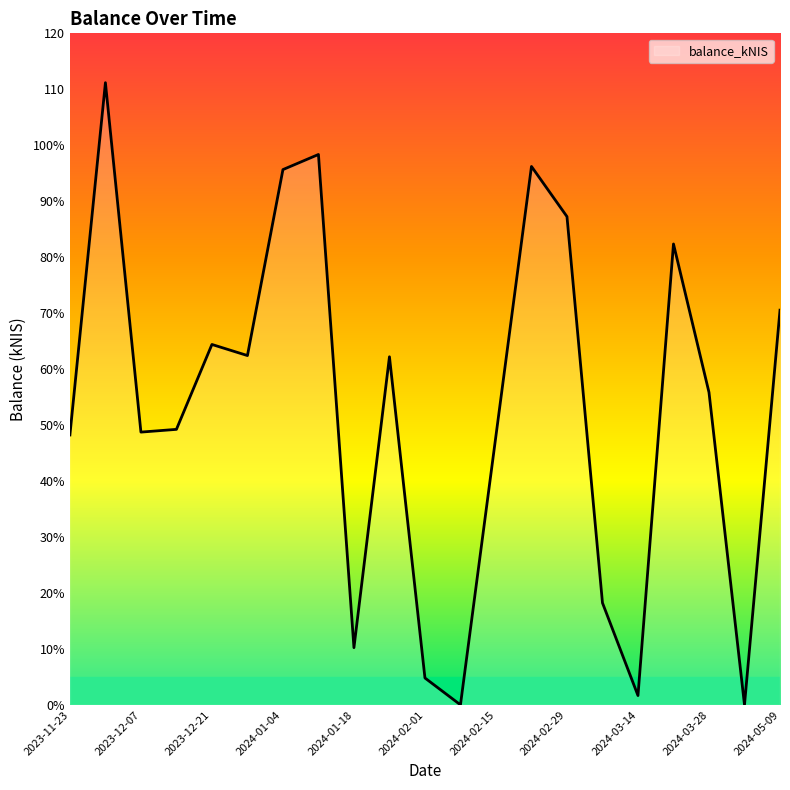

Reading left to right, list all the values displayed in this chart.

48.2	111.2	48.7	49.2	64.4	62.4	95.7	98.3	10.2	62.2	4.8	0.0	48.1	96.2	87.2	18.2	1.7	82.4	55.8	0.0	70.5